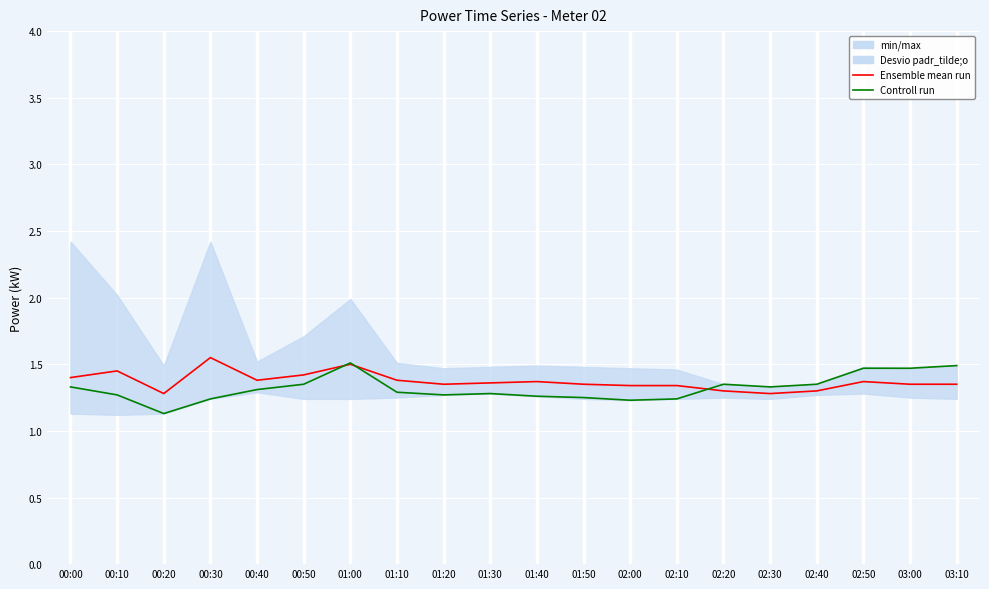

True or false: Ensemble mean run has a value of 0.4 at 03:10.

False